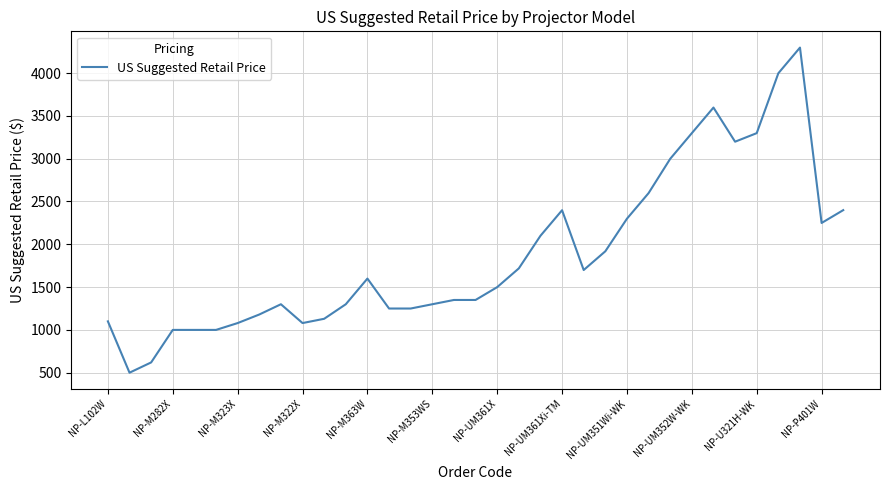

What is the difference between the maximum and minimum values?

3800